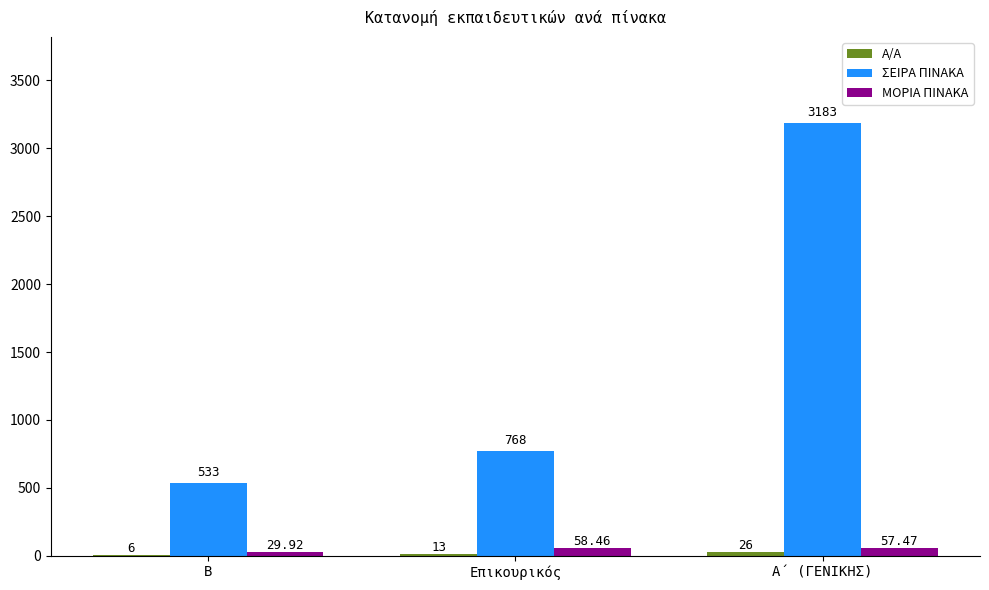

Which series changed the most between B and Επικουρικός?

ΣΕΙΡΑ ΠΙΝΑΚΑ